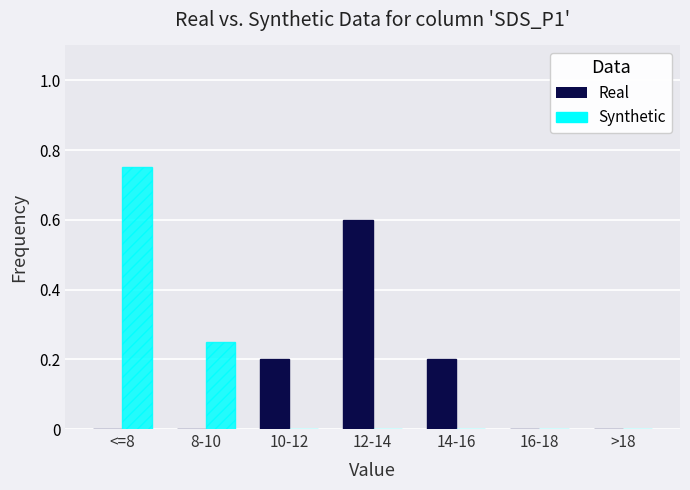

Which category has the highest value across all series?

<=8